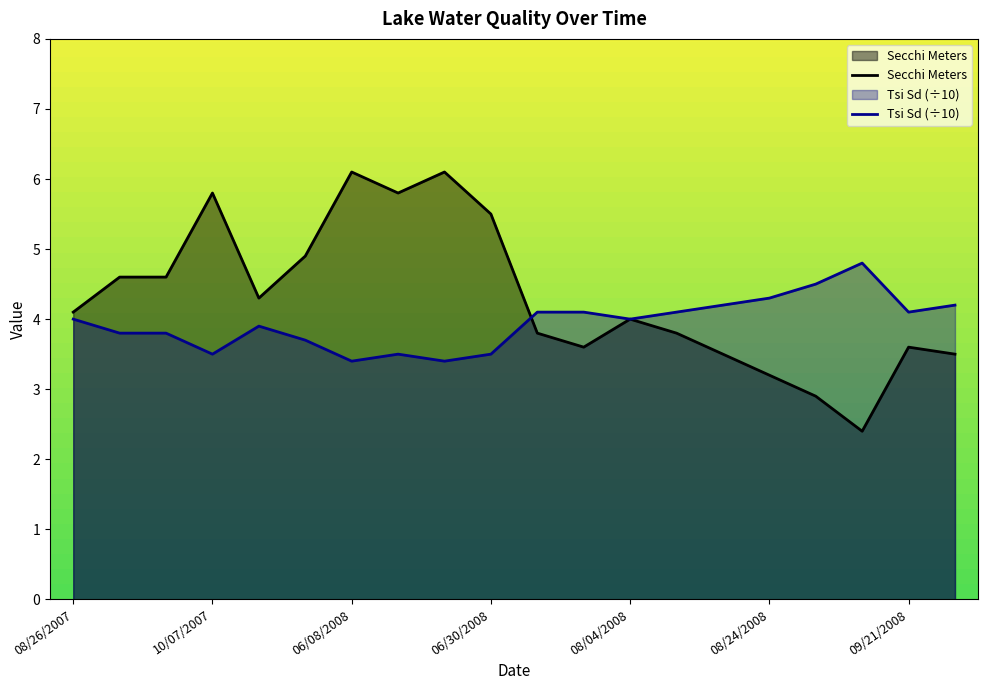

Between 10/07/2007 and 08/18/2008, which series saw the biggest shift?

Secchi Meters